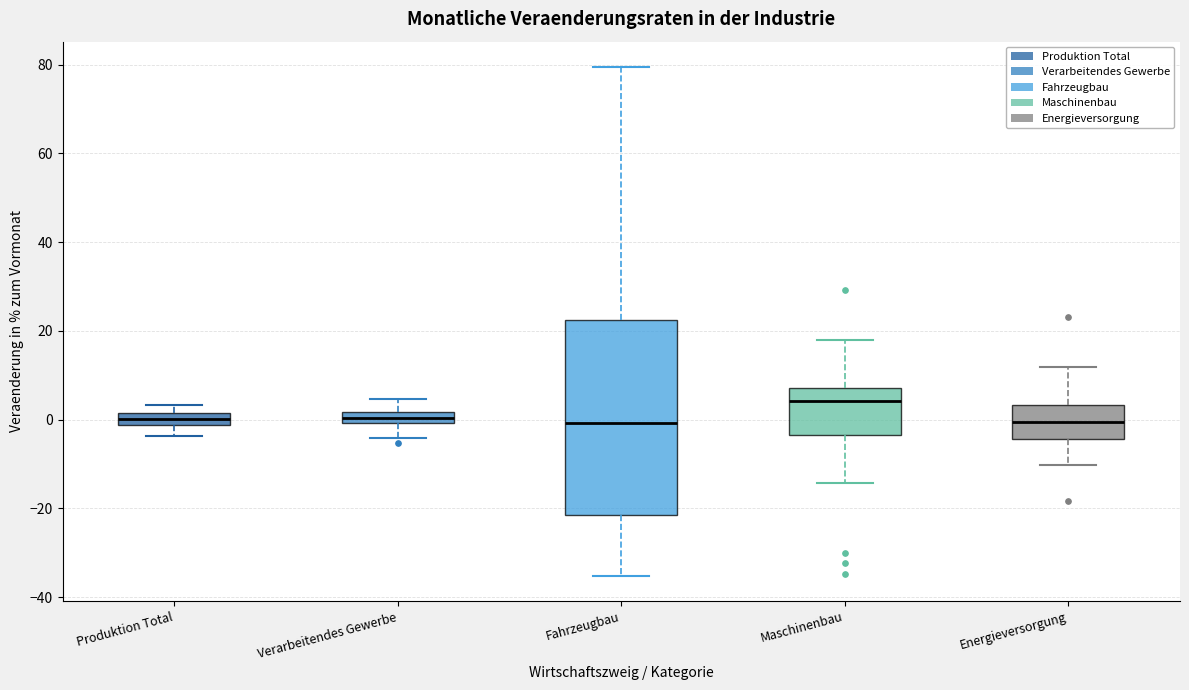

Which box is the tallest, from its lower edge to its upper edge?

Fahrzeugbau